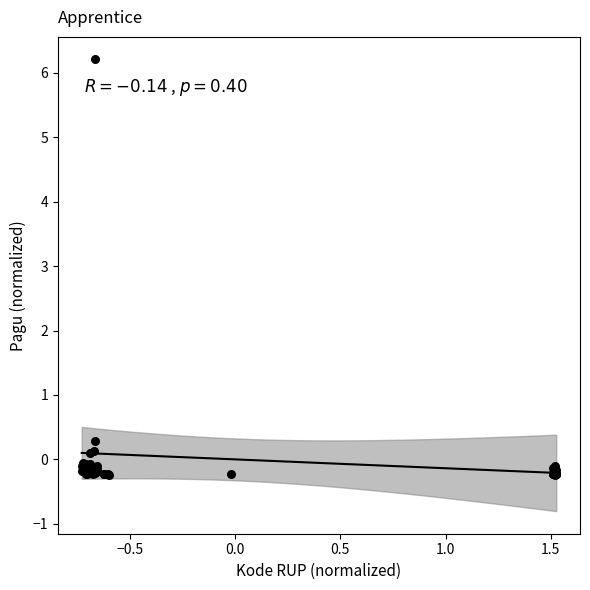

What Y value in the scatter plot is closest to 2?

0.3